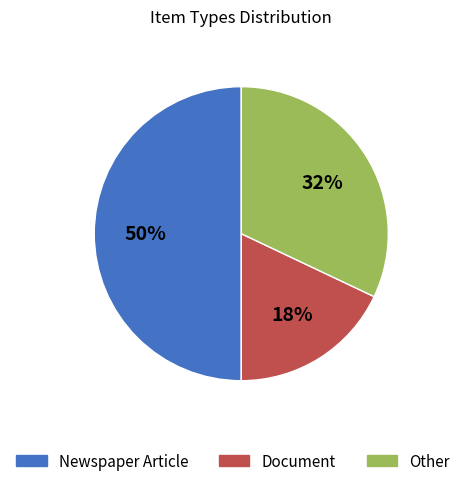

Combined, do Newspaper Article and Document account for over 50%?

Yes